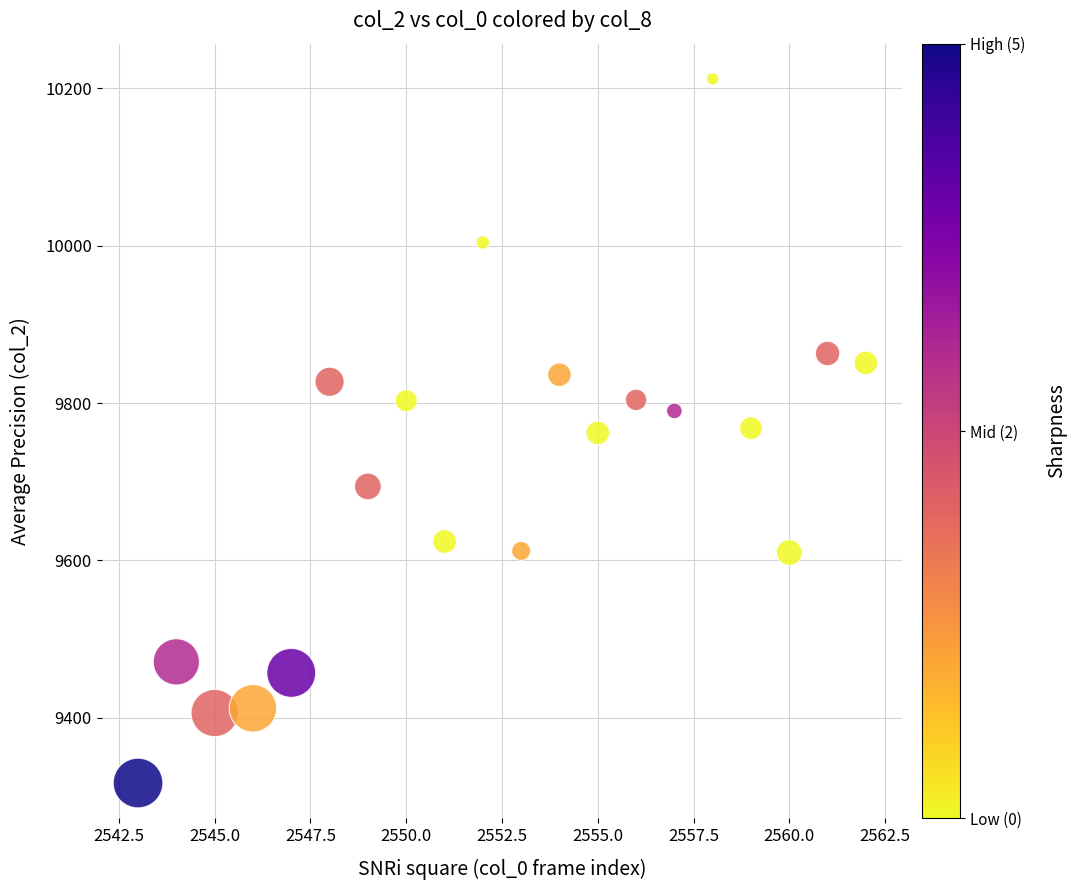

What is the range of Y values (max minus min)?

895